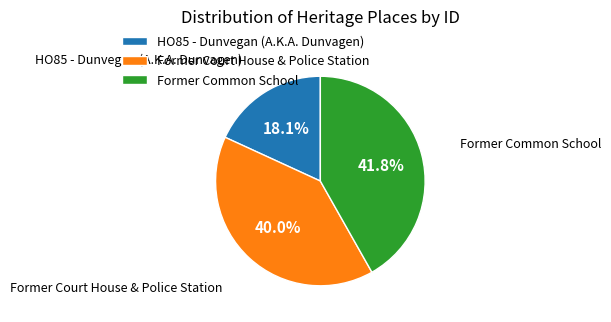

Is HO85 - Dunvegan (A.K.A. Dunvagen) the majority of the pie?

No